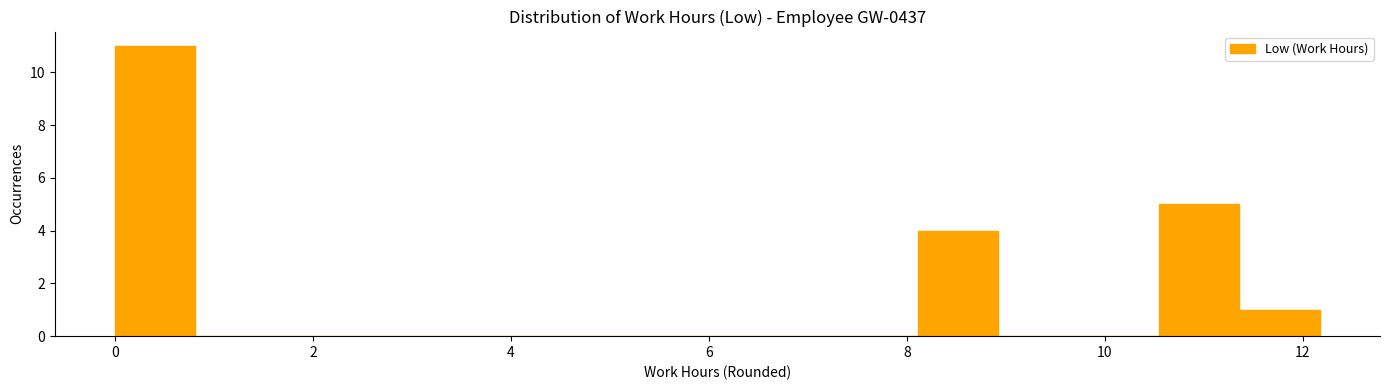

Which range on the x-axis has the tallest bar?

0.0 to 0.8